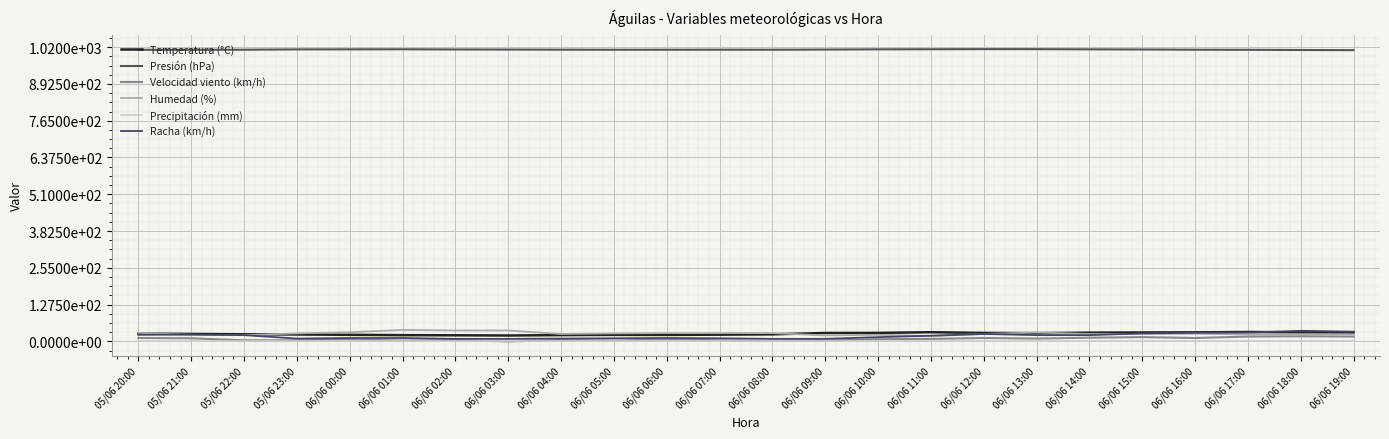

Reading left to right, extract all data points from this chart.

Temperatura (°C): 27.3	26.1	24.9	24.2	23.1	21.9	21.4	20.7	22.1	22.9	22.8	23.6	24.7	29.4	29.7	32.1	29.6	28.8	30.5	31.2	31.6	32.9	31.5	30.6
Presión (hPa): 1010.8	1010.8	1011.0	1012.1	1012.3	1012.5	1011.9	1011.5	1011.2	1010.9	1011.0	1011.1	1011.0	1011.5	1012.3	1012.6	1013.0	1012.9	1012.3	1011.8	1011.0	1010.7	1010.0	1009.5
Velocidad viento (km/h): 12.0	11.0	4.0	4.0	7.0	3.0	5.0	0.0	5.0	3.0	7.0	4.0	2.0	3.0	8.0	9.0	12.0	10.0	13.0	15.0	12.0	17.0	18.0	17.0
Humedad (%): 30.0	23.0	22.0	28.0	32.0	40.0	38.0	38.0	26.0	28.0	29.0	29.0	29.0	21.0	23.0	19.0	26.0	31.0	26.0	26.0	27.0	24.0	25.0	25.0
Precipitación (mm): 0.0	0.0	0.0	0.0	0.0	0.0	0.0	0.0	0.0	0.0	0.0	0.0	0.0	0.0	0.0	0.0	0.0	0.0	0.0	0.0	0.0	0.0	0.0	0.0
Racha (km/h): 23.0	24.0	22.0	10.0	12.0	12.0	9.0	9.0	10.0	11.0	12.0	11.0	9.0	9.0	15.0	20.0	26.0	22.0	22.0	28.0	30.0	31.0	37.0	34.0